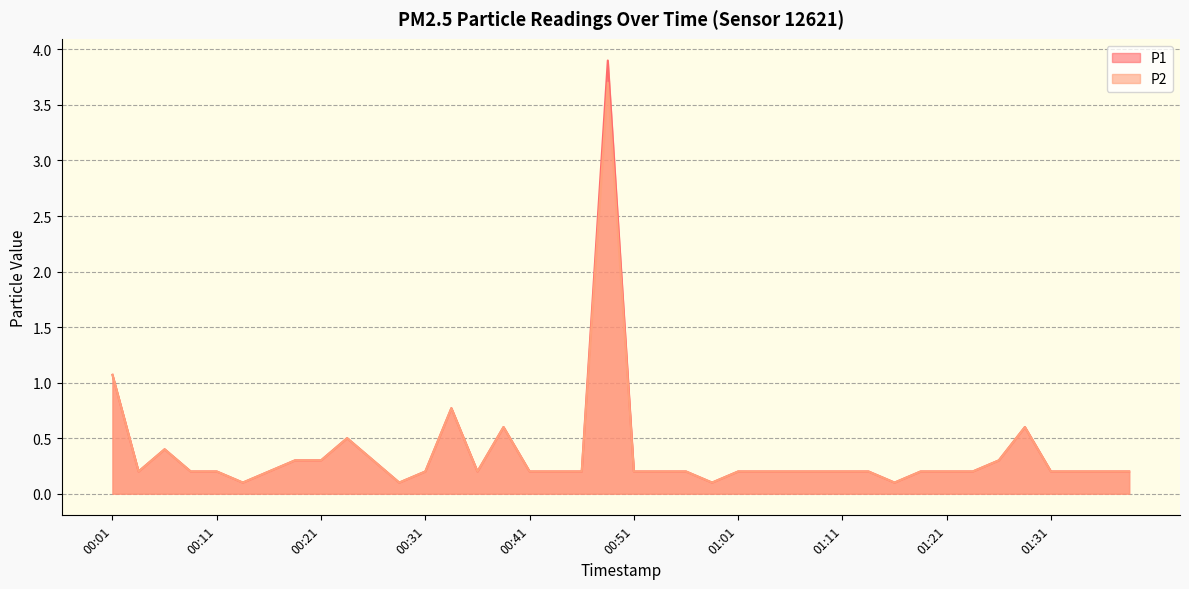

How many lines are shown in the chart?

2